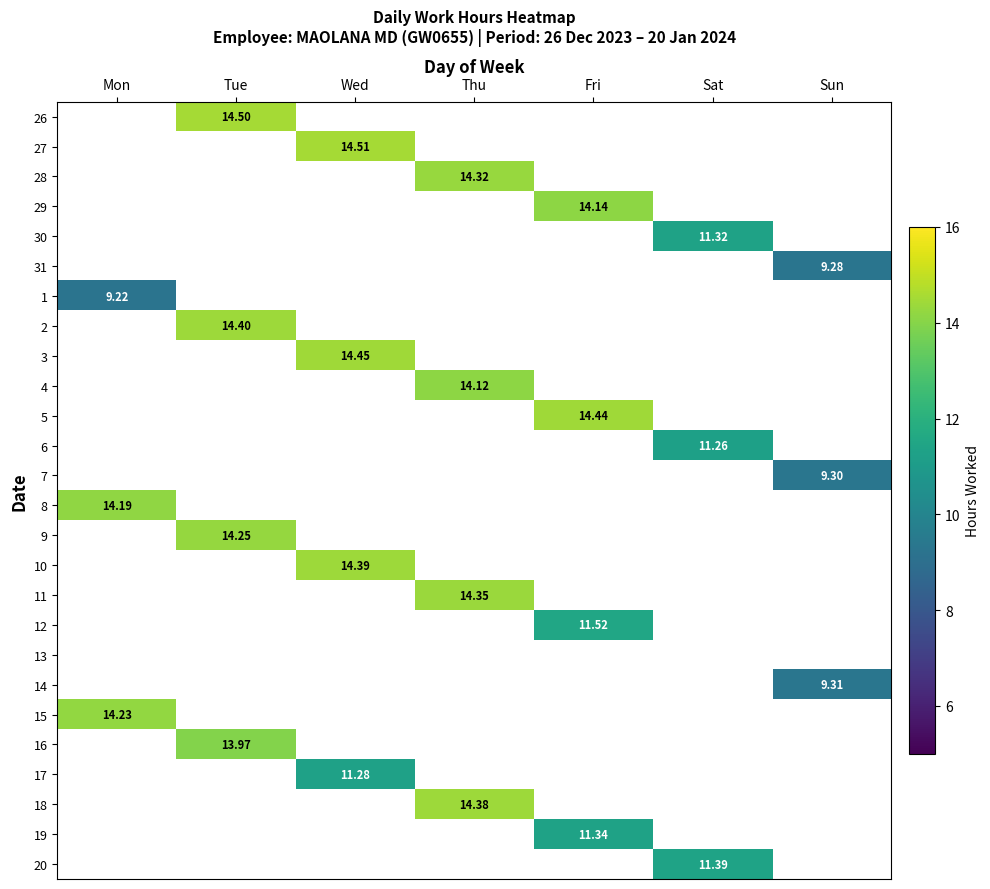

What is the smallest value displayed?

9.2